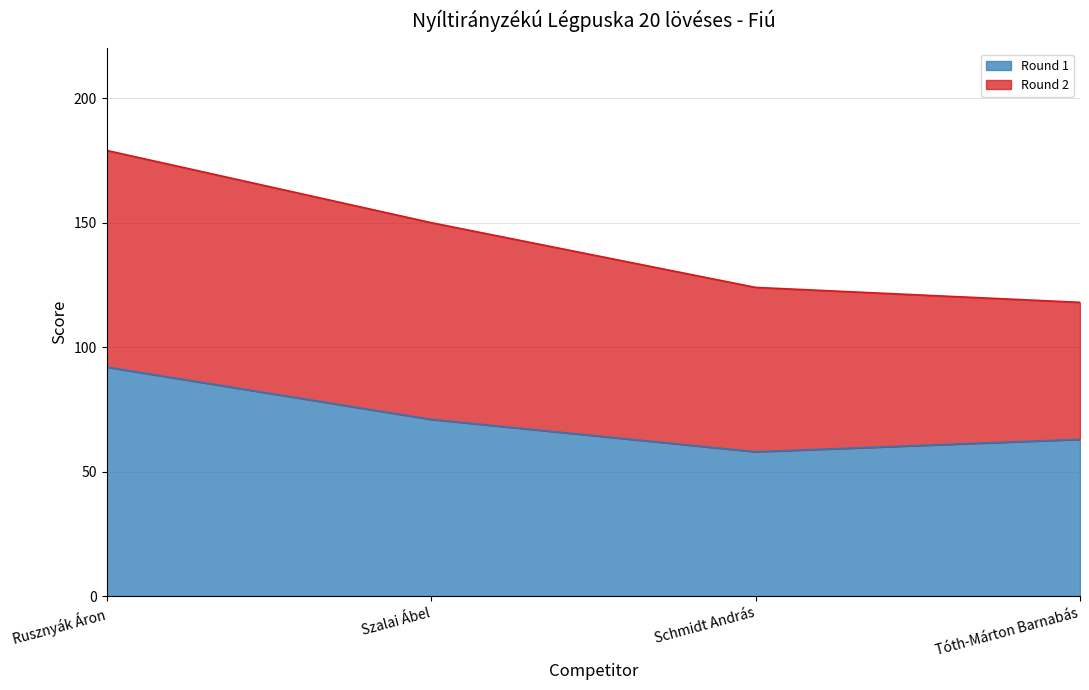

List the labels in order of value, smallest first.

Schmidt András, Tóth-Márton Barnabás, Szalai Ábel, Rusznyák Áron